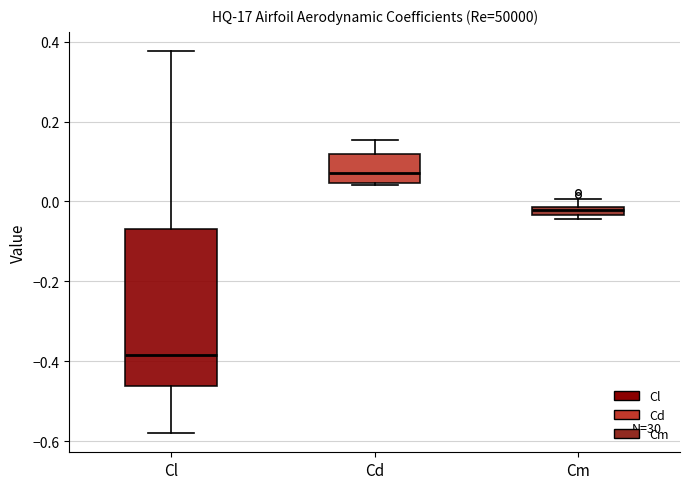

Where is the lower edge of the box for Cm on the y-axis? The values are not printed on the chart, so give them approximately, as read against the axis.

-0.04